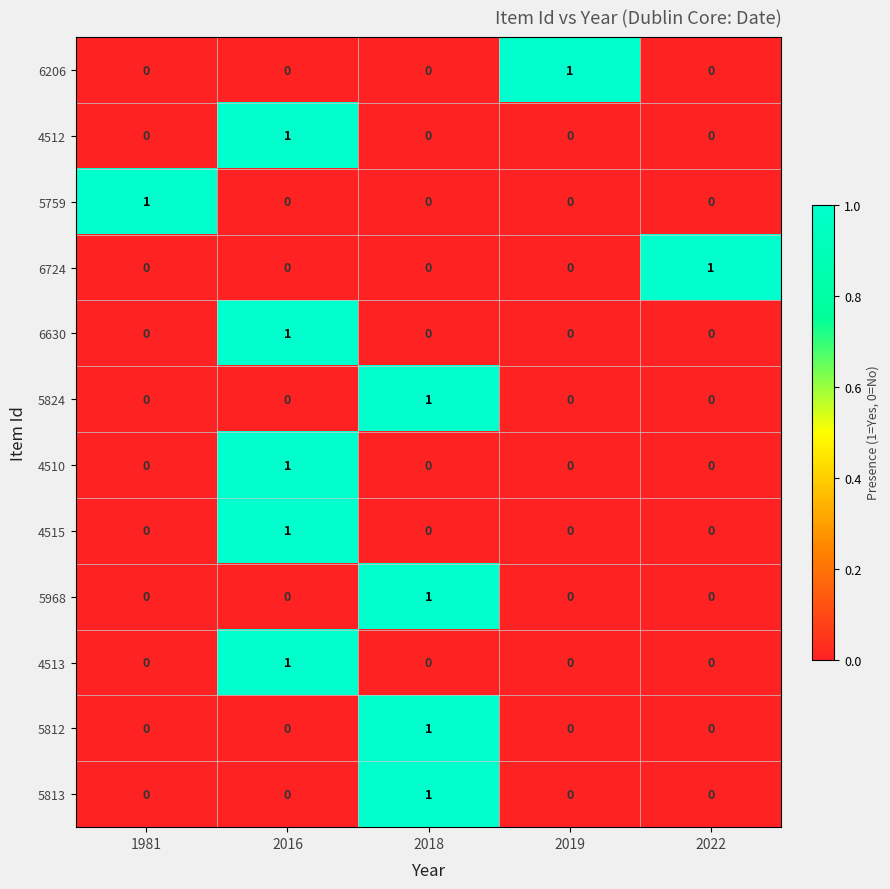

True or false: 4515 has a value of 0 at 2022.

True